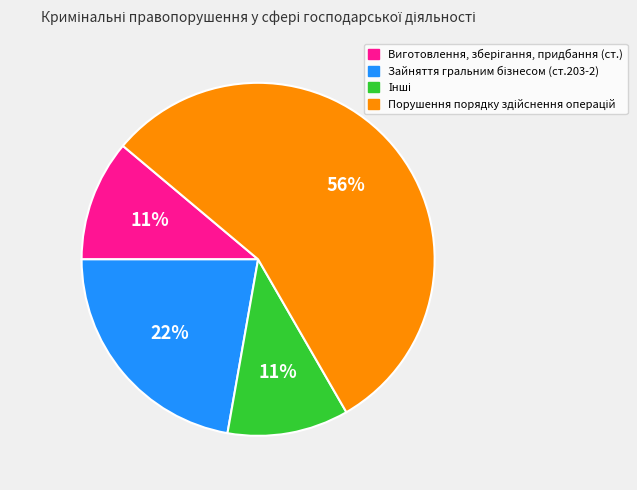

Does any single category account for the majority?

Yes